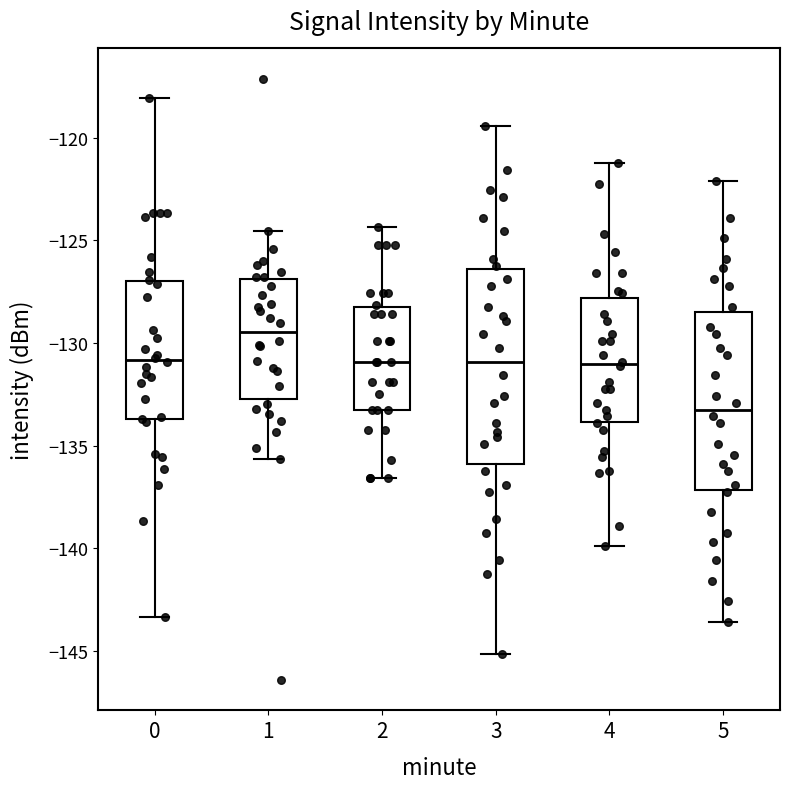

Which box's median line is the highest?

1